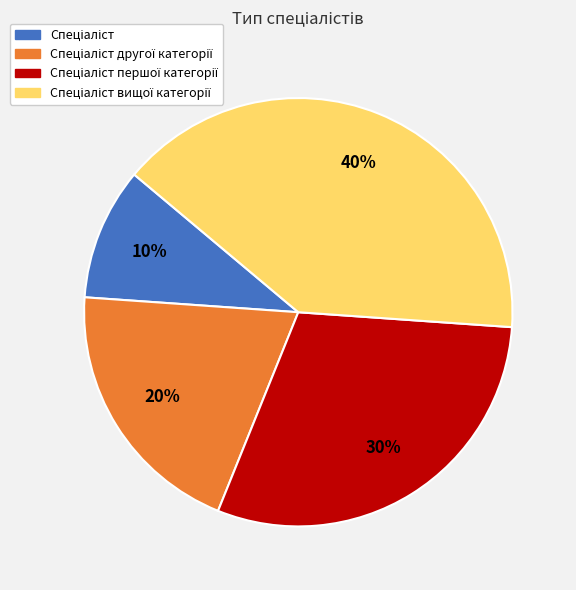

Is there a majority slice in this chart?

No